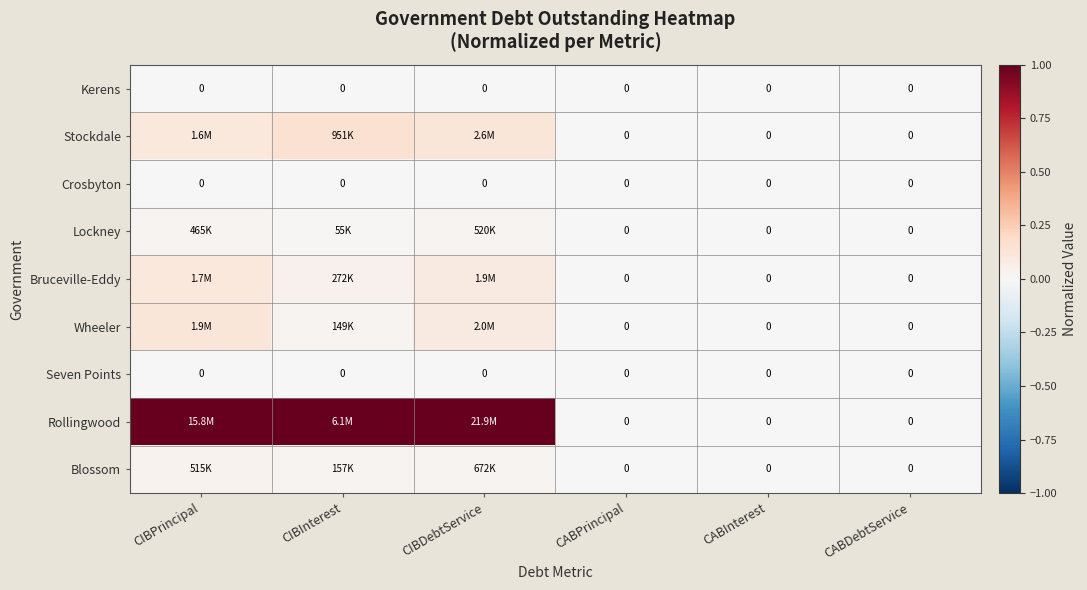

The value of Rollingwood at CABPrincipal is 0.4. True or false?

False